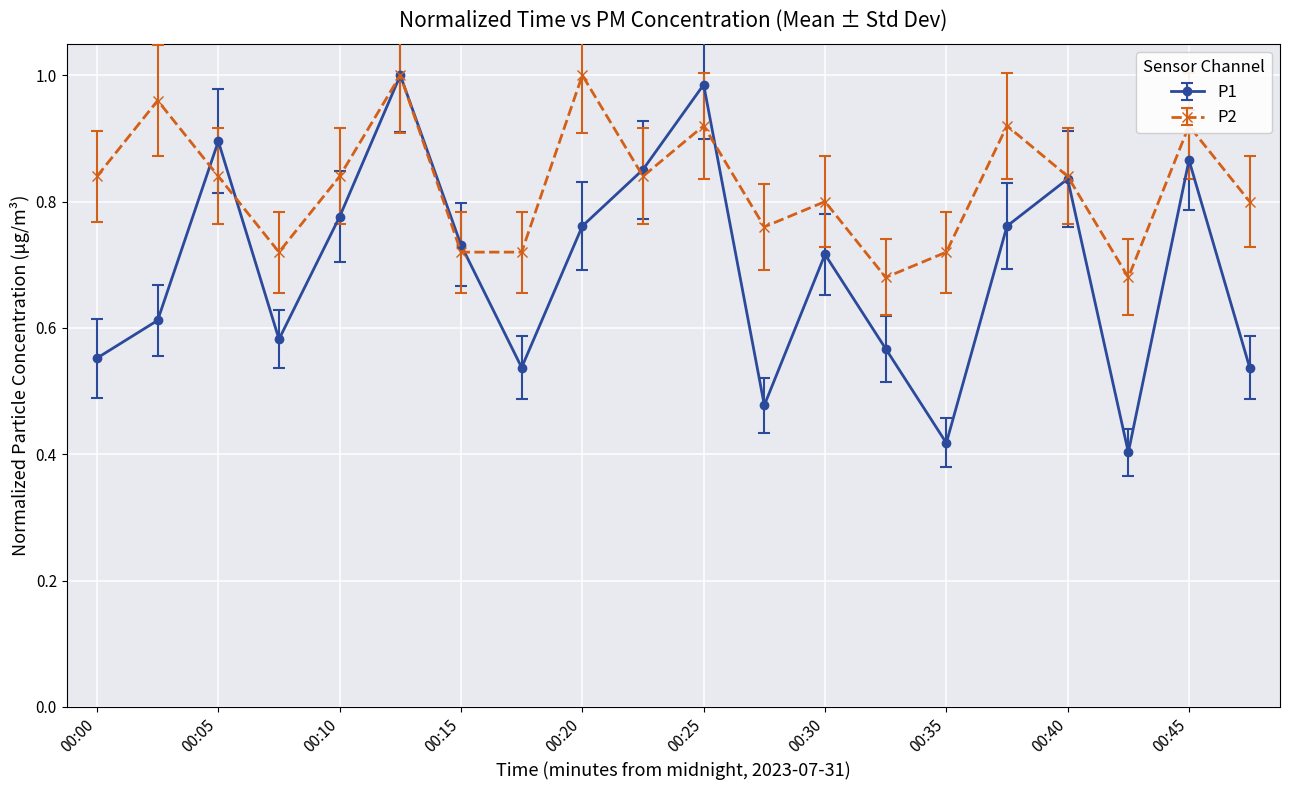

Which series has the largest total across all categories?

P2